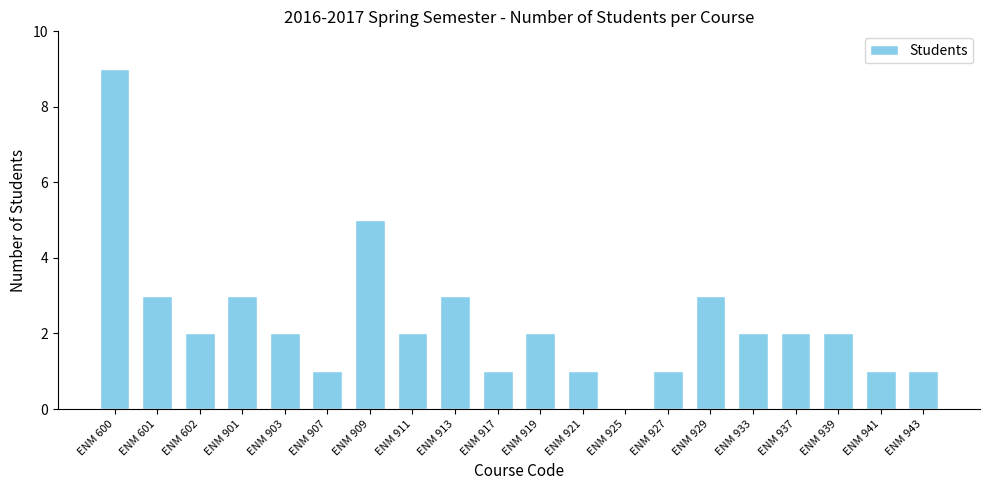

What is the ratio of the value at ENM 911 to the value at ENM 917?

2.0